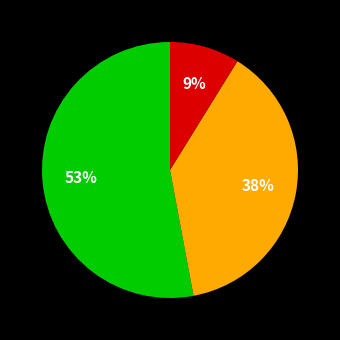

To the nearest percent, what is the difference between the largest and smallest slice percentages?

44%